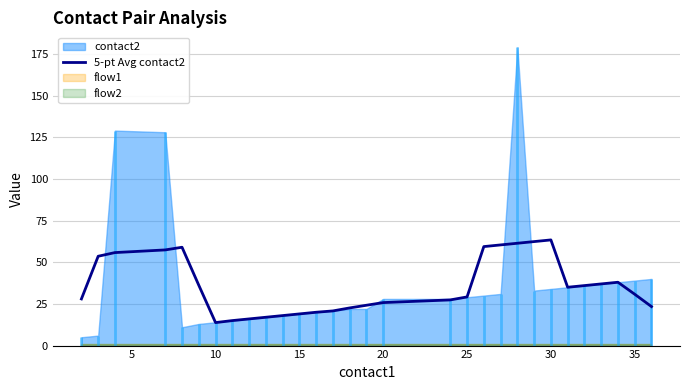

What is the minimum value for 5-pt Avg contact2?

13.8